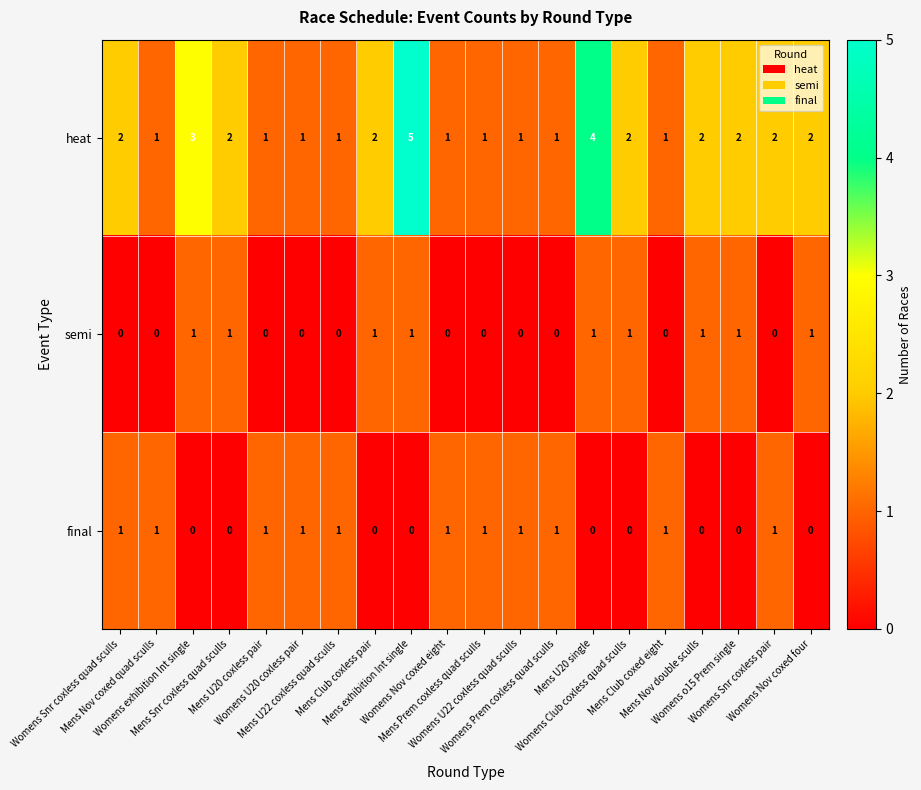

Which series has the largest range (max minus min)?

heat